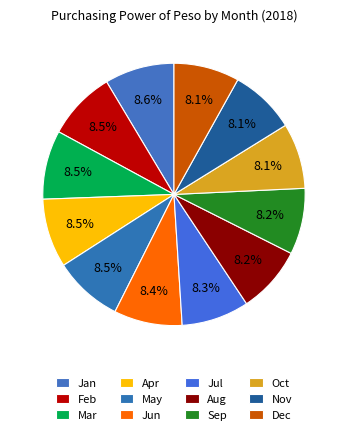

How many segments does this pie chart have?

12